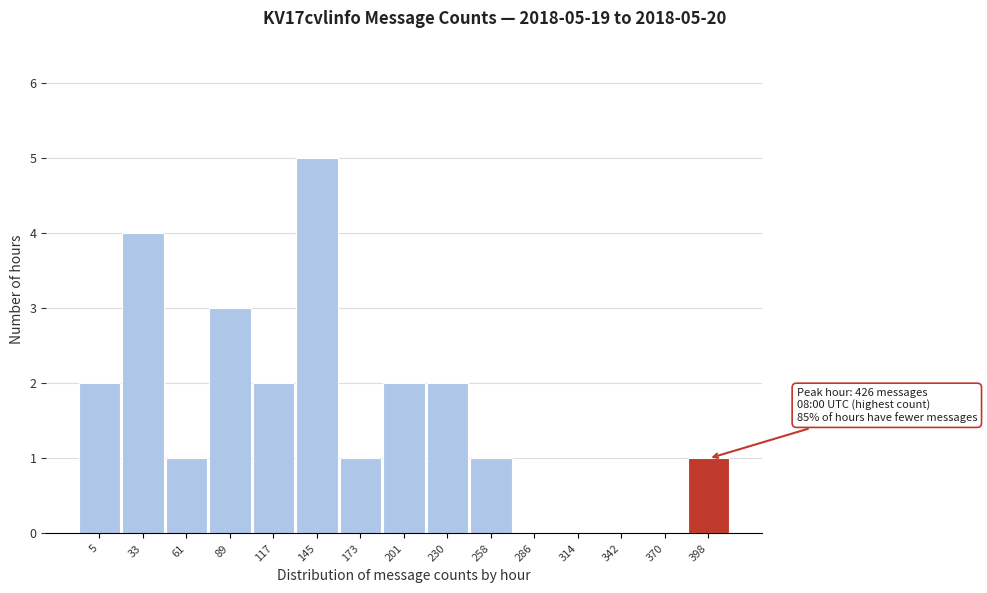

Reading left to right, what are all the values shown in this chart?

5=2	33=4	61=1	89=3	117=2	145=5	173=1	201=2	230=2	258=1	286=0	314=0	342=0	370=0	398=1